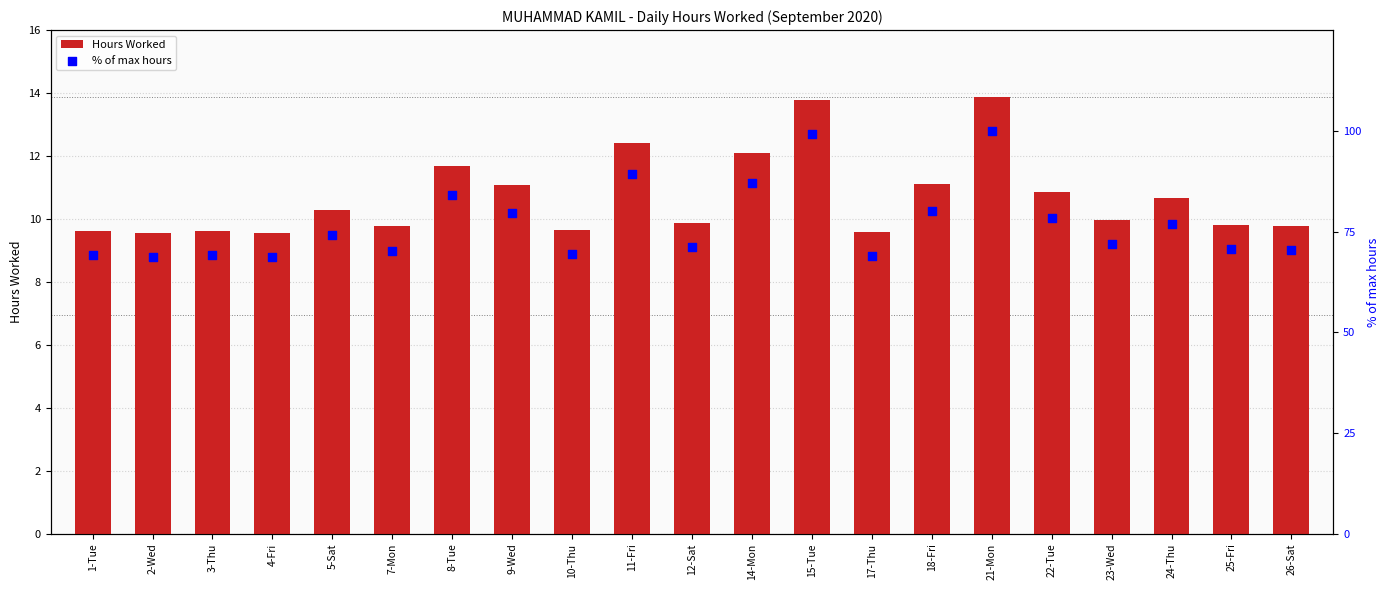

Which series reaches the maximum Y coordinate?

% of max hours